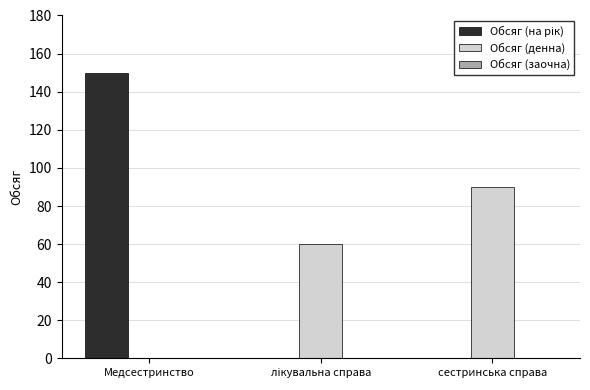

The Обсяг (денна) series shows -29 at Медсестринство. True or false?

False